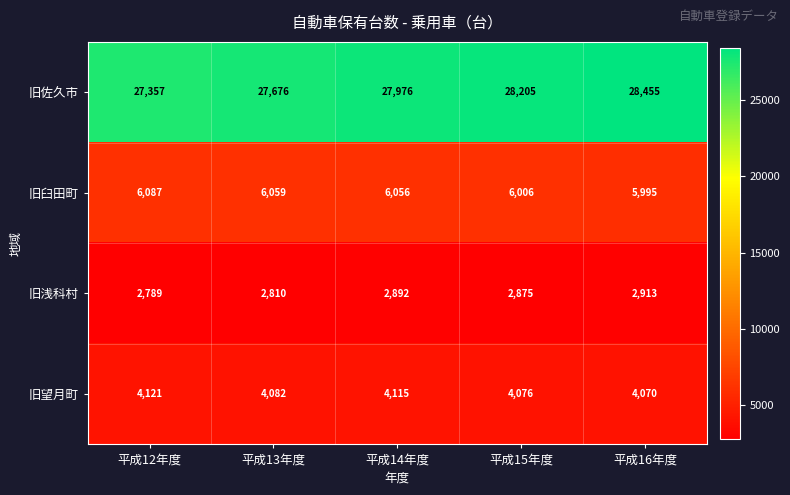

Rank the series at 平成13年度 from lowest to highest value.

旧浅科村, 旧望月町, 旧臼田町, 旧佐久市